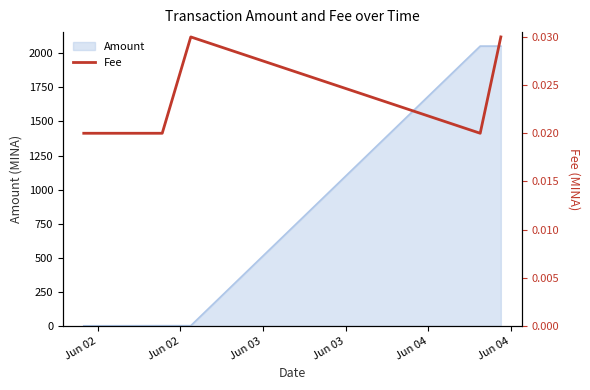

What is the highest value of the Amount series?

2052.8